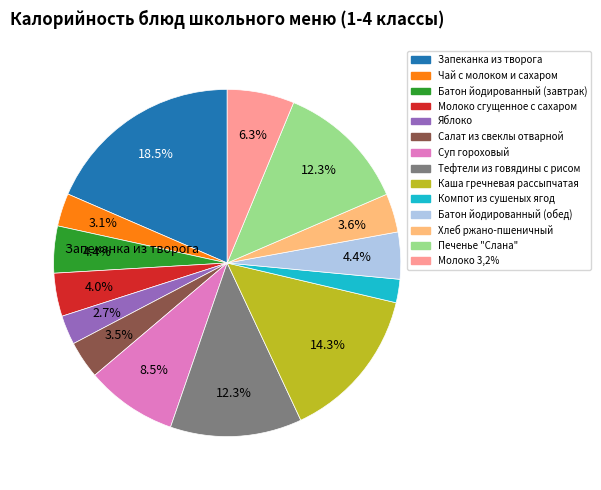

To the nearest percent, what is the difference between the largest and smallest slice percentages?

16%